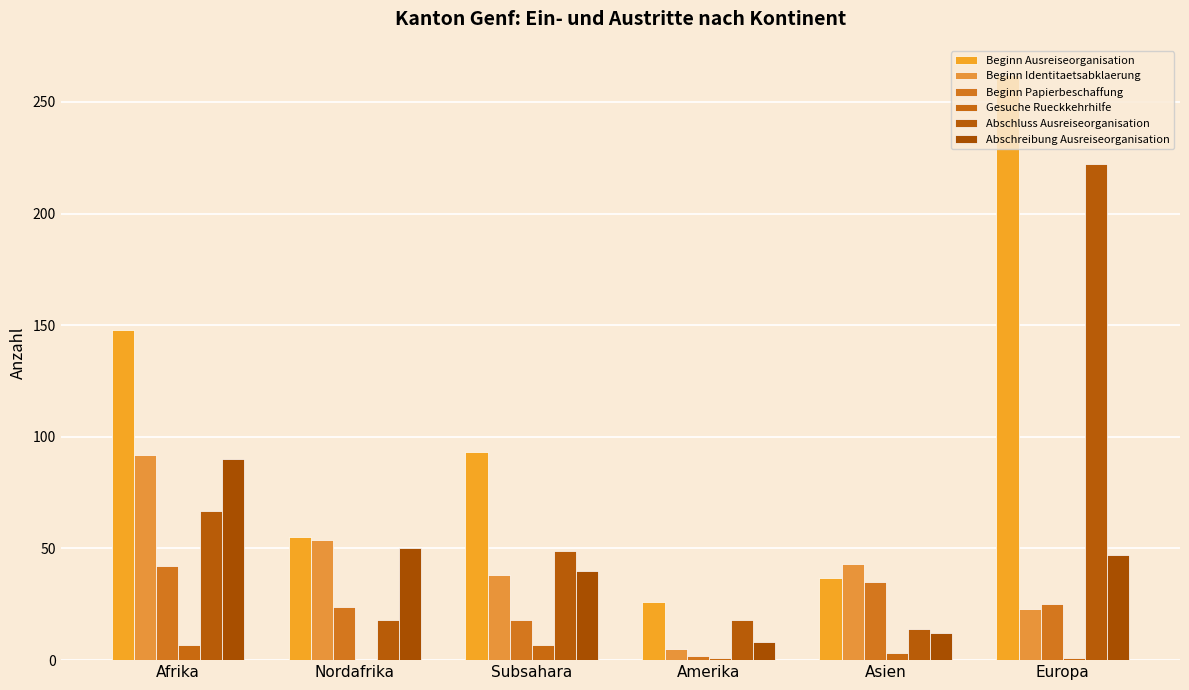

At which label does Gesuche Rueckkehrhilfe reach its peak?

Afrika